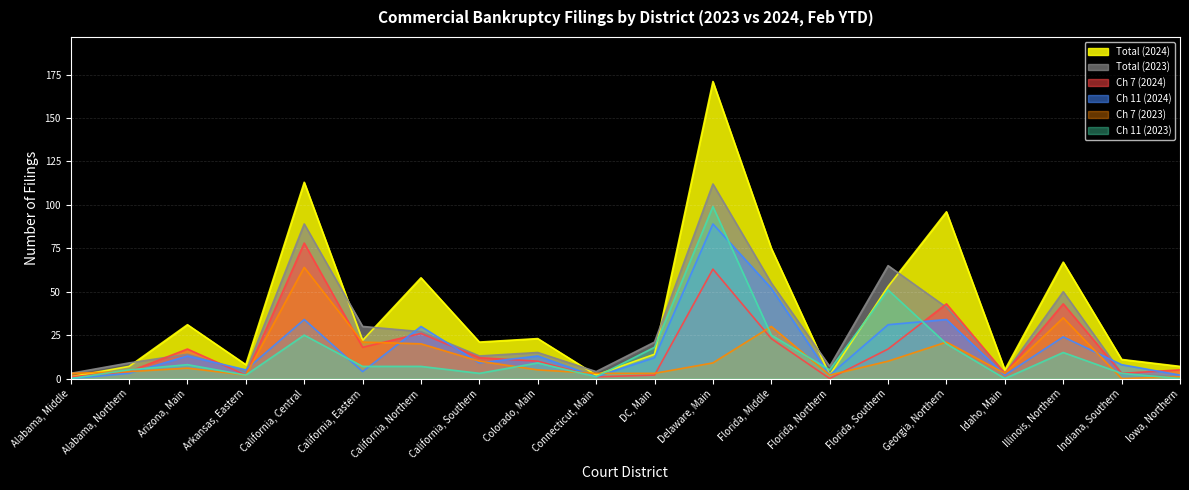

After their last crossing, which series has the higher values: Total (2023) or Total (2024)?

Total (2024)